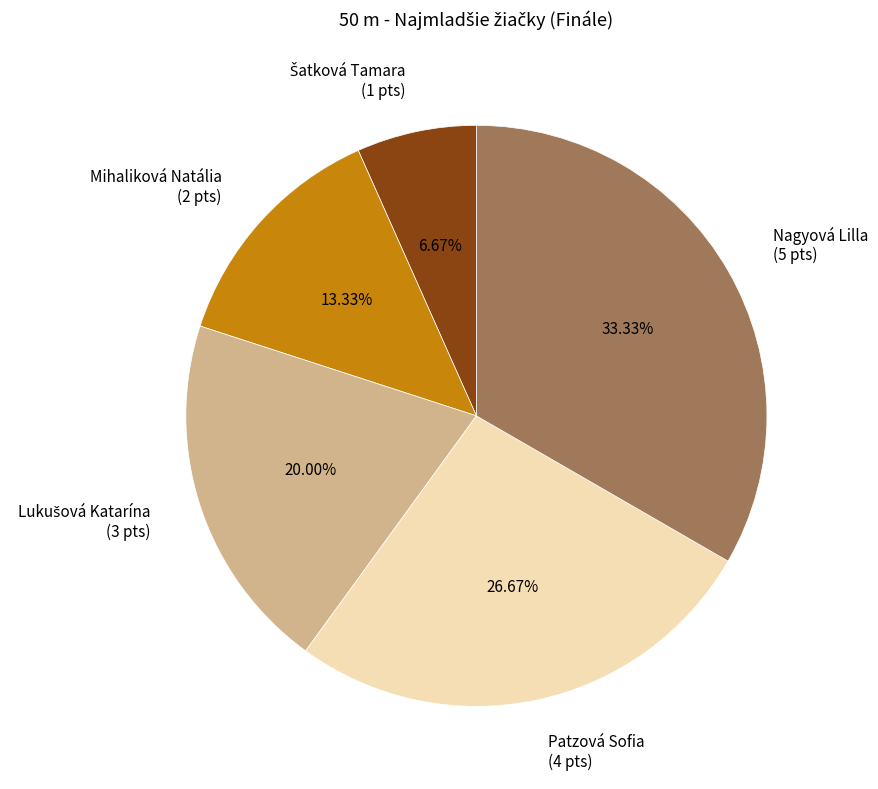

To the nearest percent, what percentage of the pie is Patzová Sofia?

27%